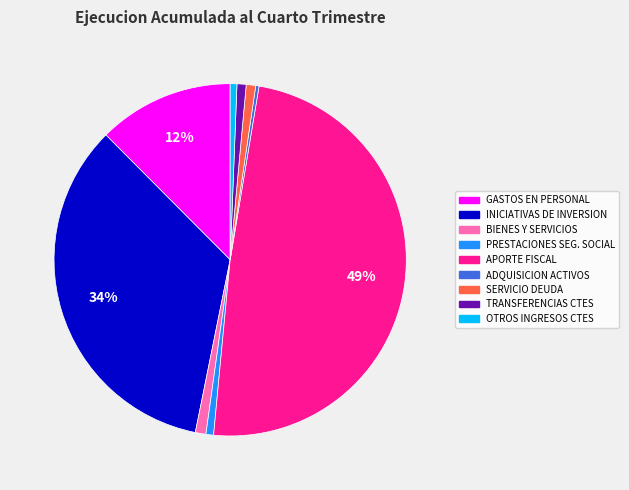

Is the sum of TRANSFERENCIAS CTES and BIENES Y SERVICIOS greater than half?

No